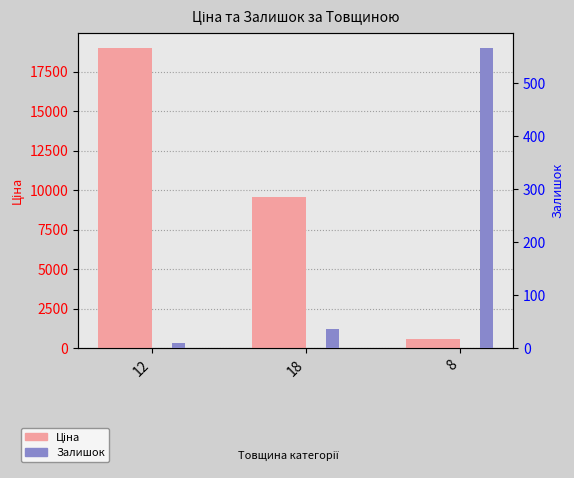

At which label does Залишок first exceed 36?

8